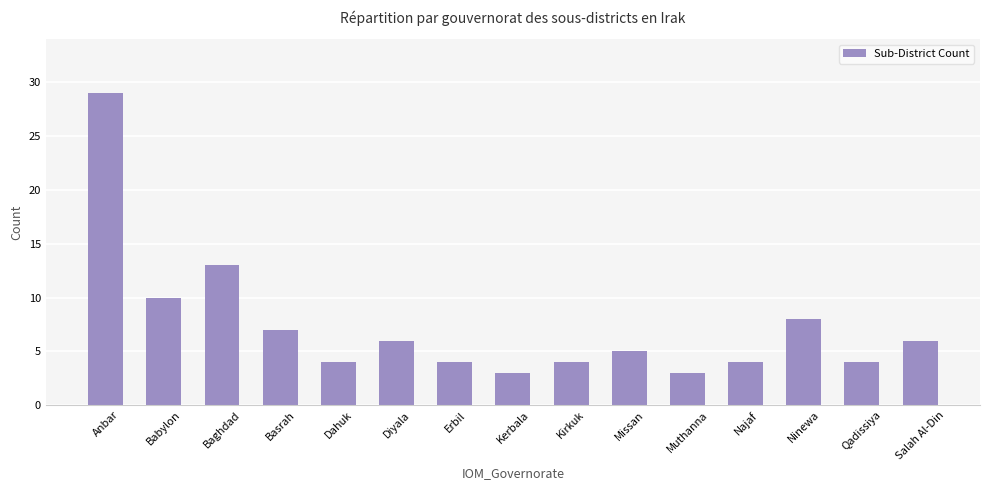

True or false: the data shows 45 at Anbar.

False